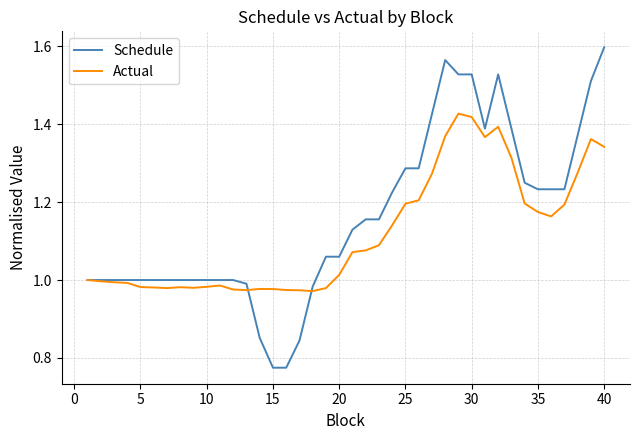

Which series has the widest spread of values?

Schedule